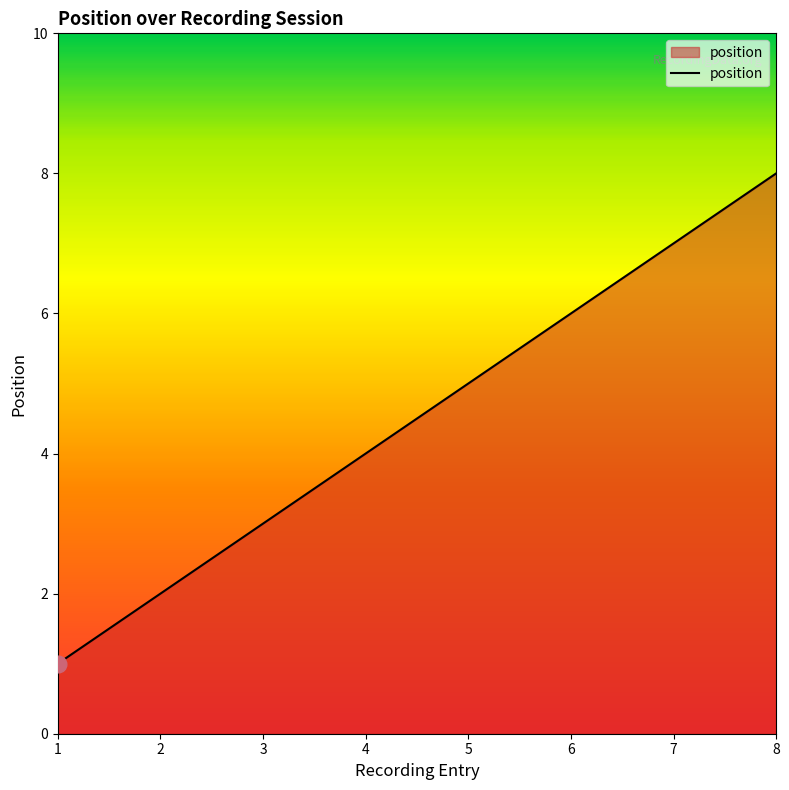

Reading left to right, extract all data points from this chart.

1=1	2=2	3=3	4=4	5=5	6=6	7=7	8=8